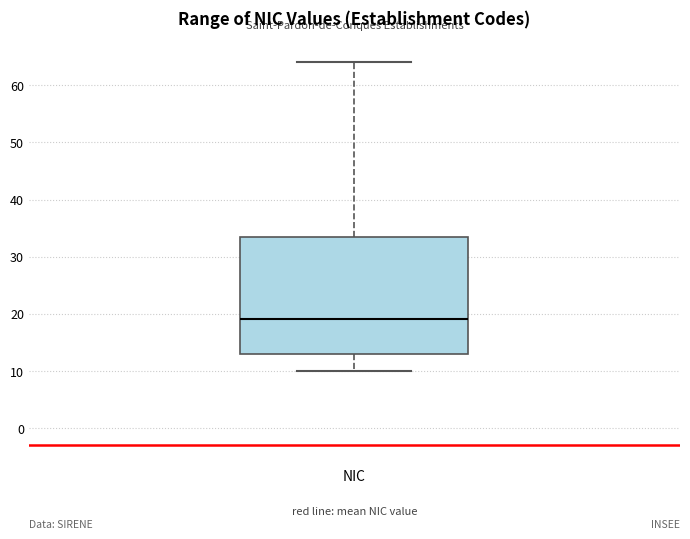

Where is the lower edge of the box for NIC on the y-axis? The values are not printed on the chart, so give them approximately, as read against the axis.

13